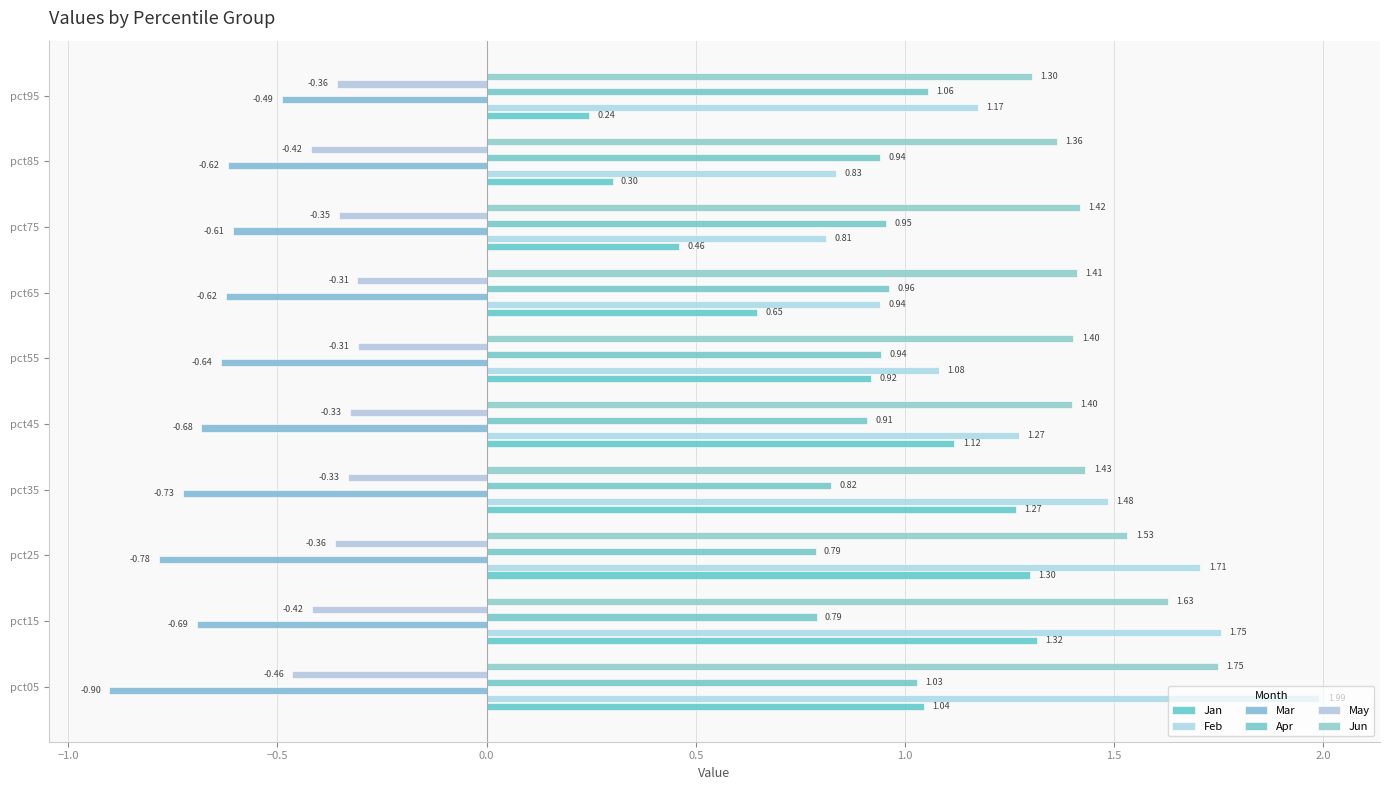

How many data points in Jan are above 1?

5